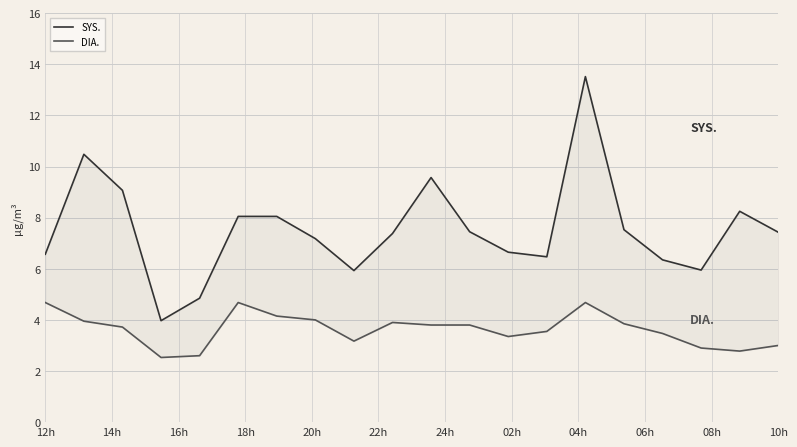

True or false: SYS. has a value of 2.1 at 06h.

False